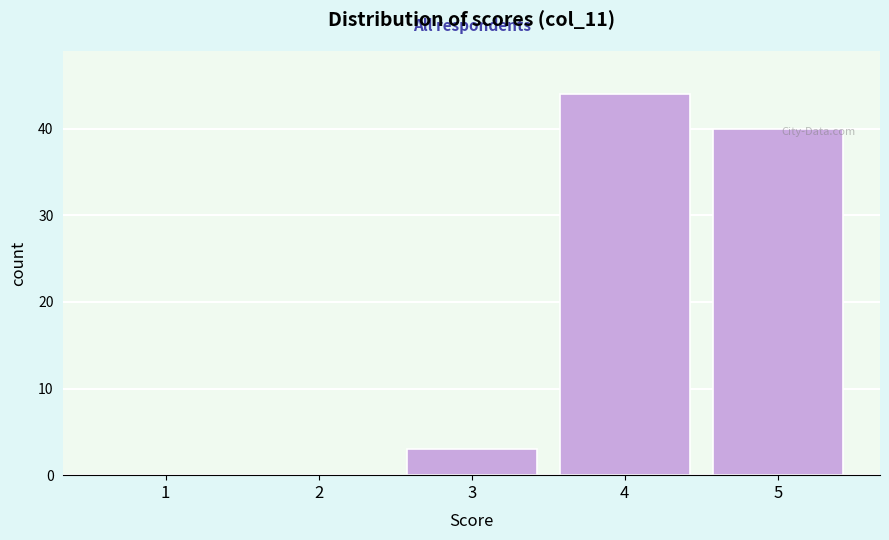

Reading left to right, list every bar in this chart as the range it spans on the x-axis followed by its height. The values are not printed on the chart, so give them approximately, as read against the axis.

0.5 to 1.5: 0
1.5 to 2.5: 0
2.5 to 3.5: 3
3.5 to 4.5: 44
4.5 to 5.5: 40